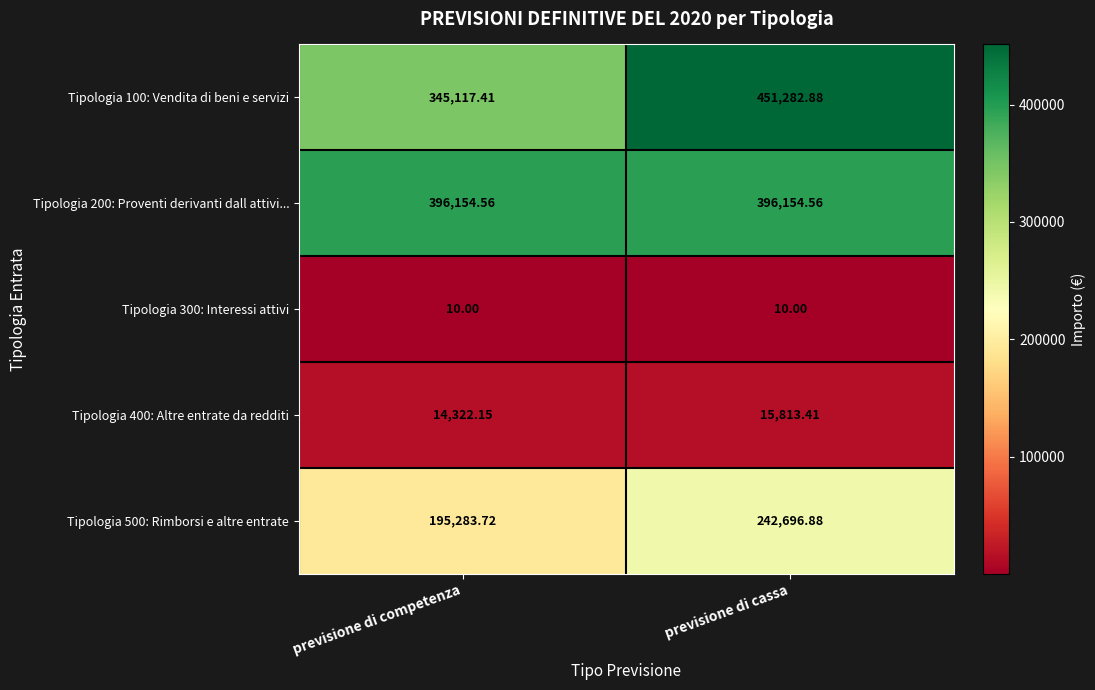

Is the value of Tipologia 200: Proventi derivanti dall attivi... at previsione di competenza greater than the value of Tipologia 500: Rimborsi e altre entrate at previsione di cassa?

Yes